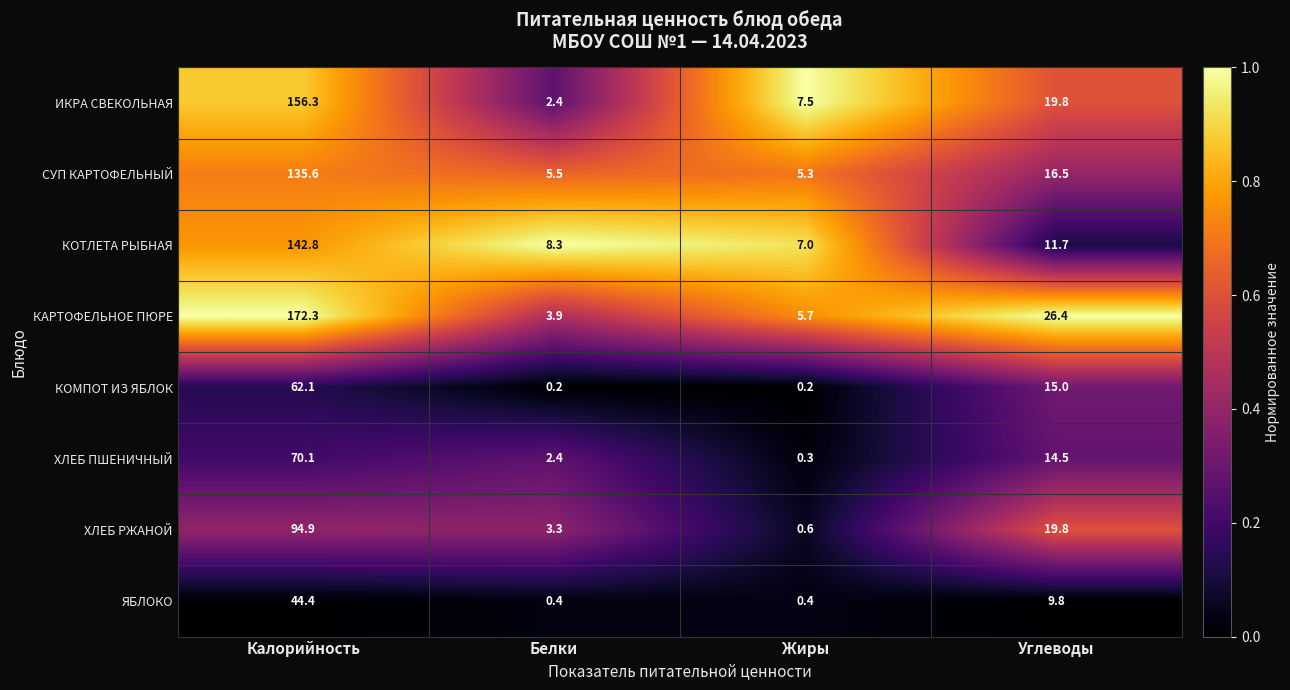

Rank the series by their maximum value, from highest to lowest.

КАРТОФЕЛЬНОЕ ПЮРЕ, ИКРА СВЕКОЛЬНАЯ, КОТЛЕТА РЫБНАЯ, СУП КАРТОФЕЛЬНЫЙ, ХЛЕБ РЖАНОЙ, ХЛЕБ ПШЕНИЧНЫЙ, КОМПОТ ИЗ ЯБЛОК, ЯБЛОКО